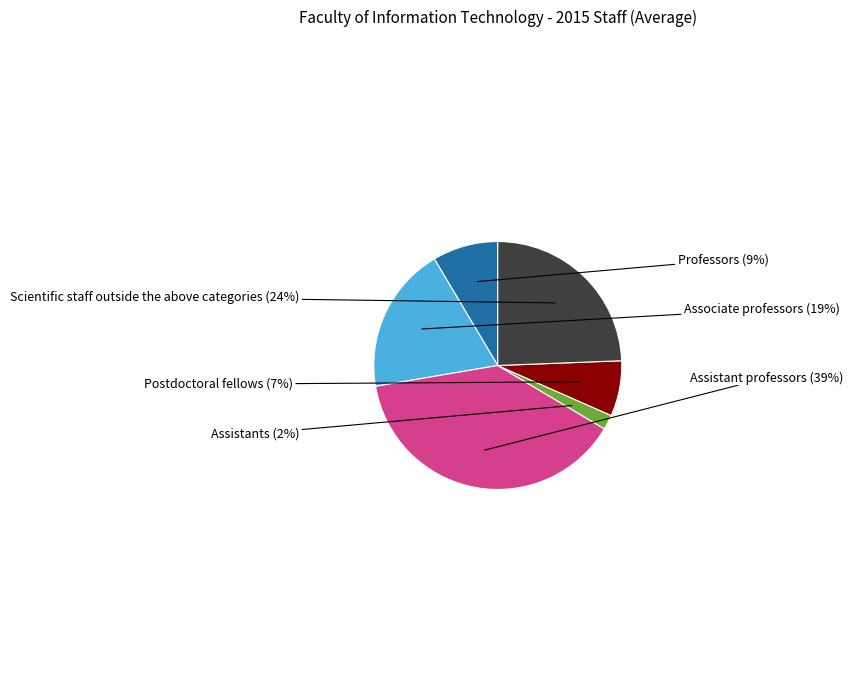

Between Assistant professors and Professors, which is larger?

Assistant professors